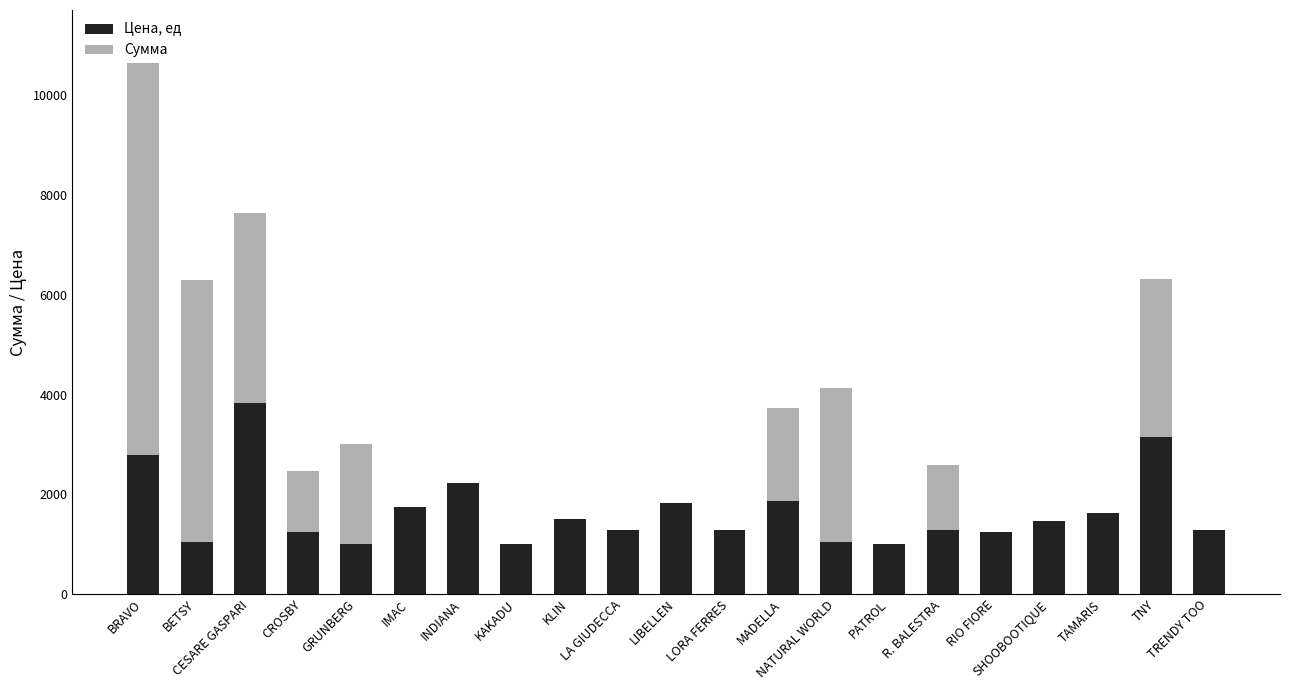

Rank the series at CROSBY from highest to lowest value.

Цена, ед, Сумма